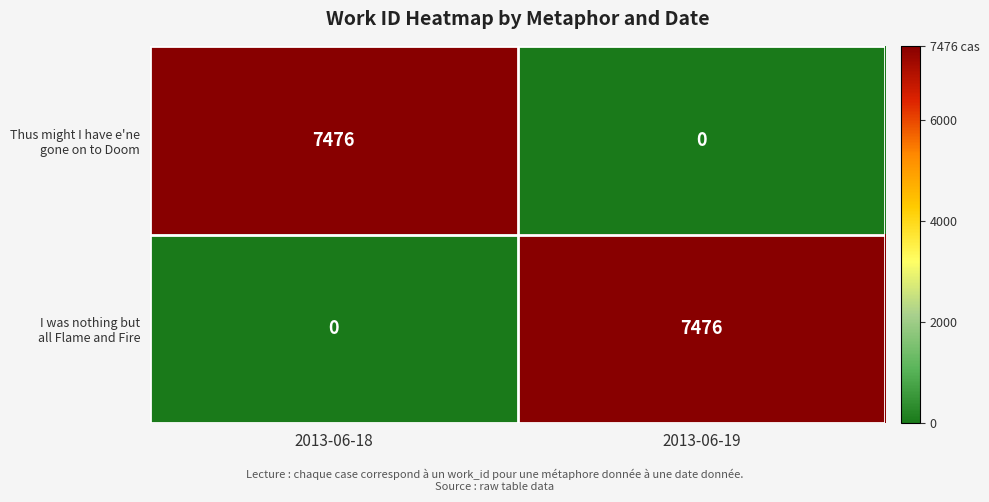

What is the maximum value shown in the chart?

7476